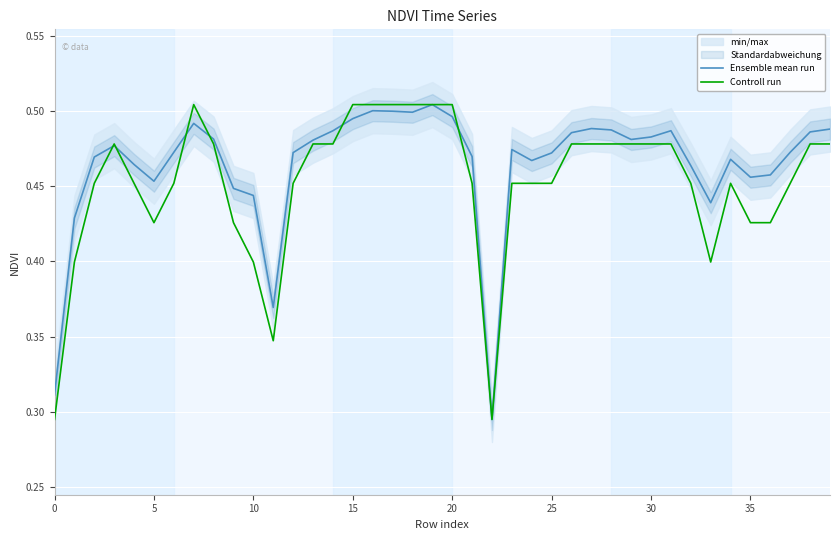

At how many categories does at least one series exceed 0?

40